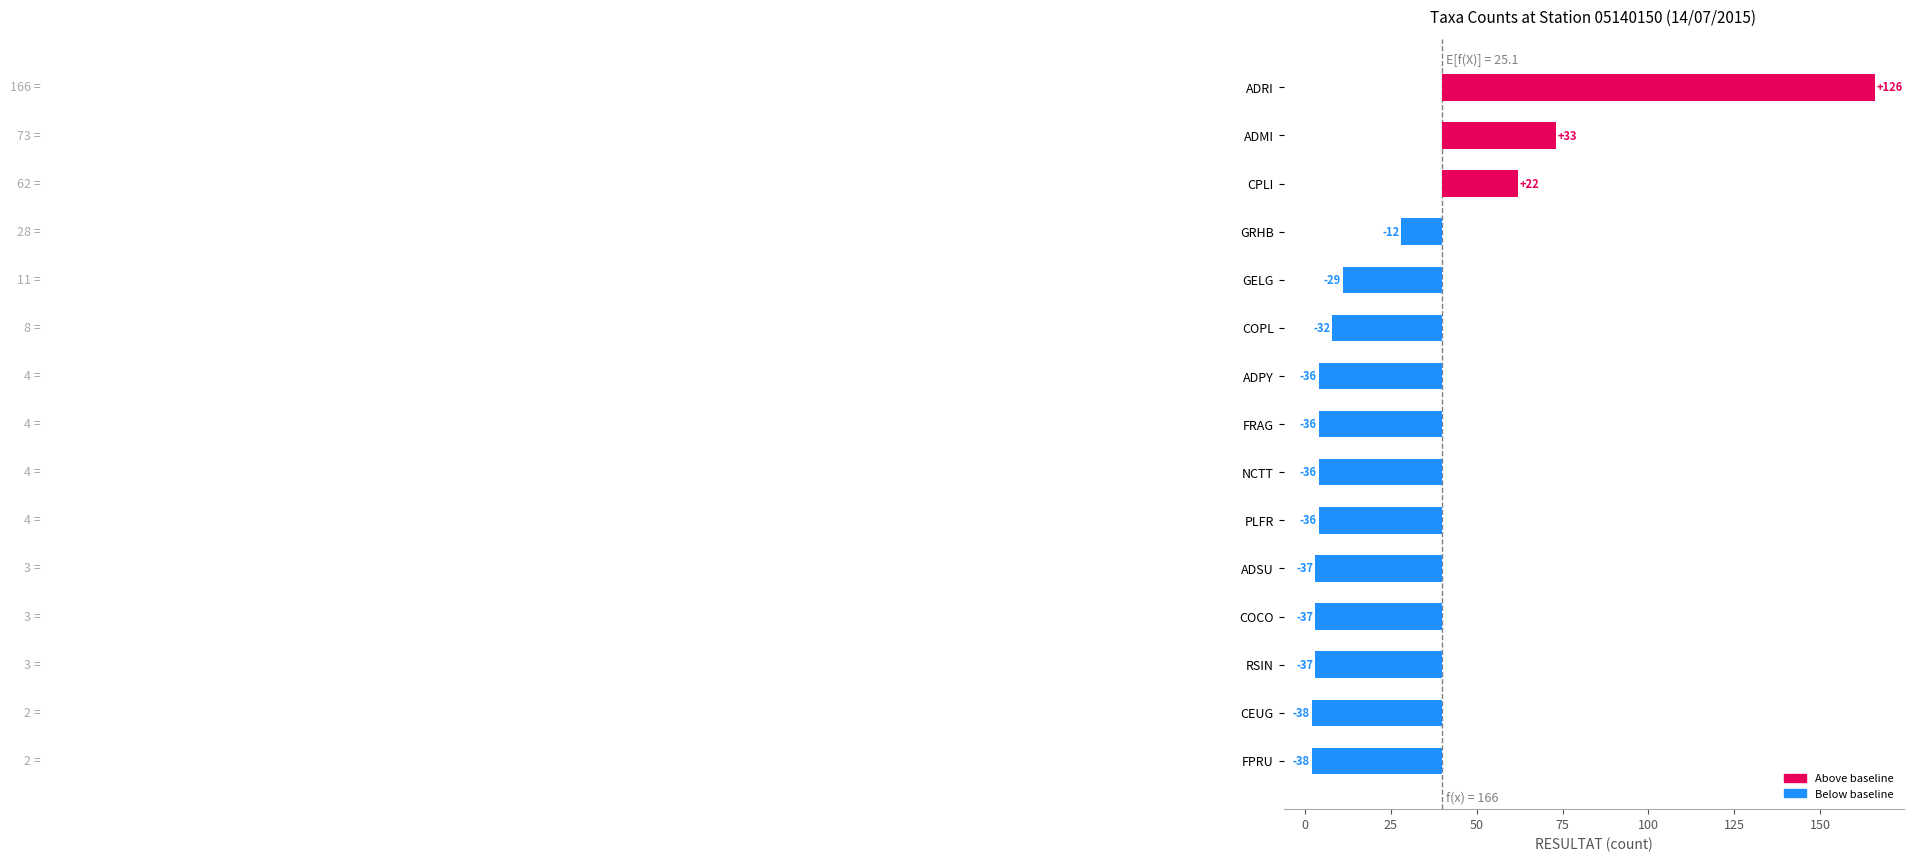

How many values are below -36?

5